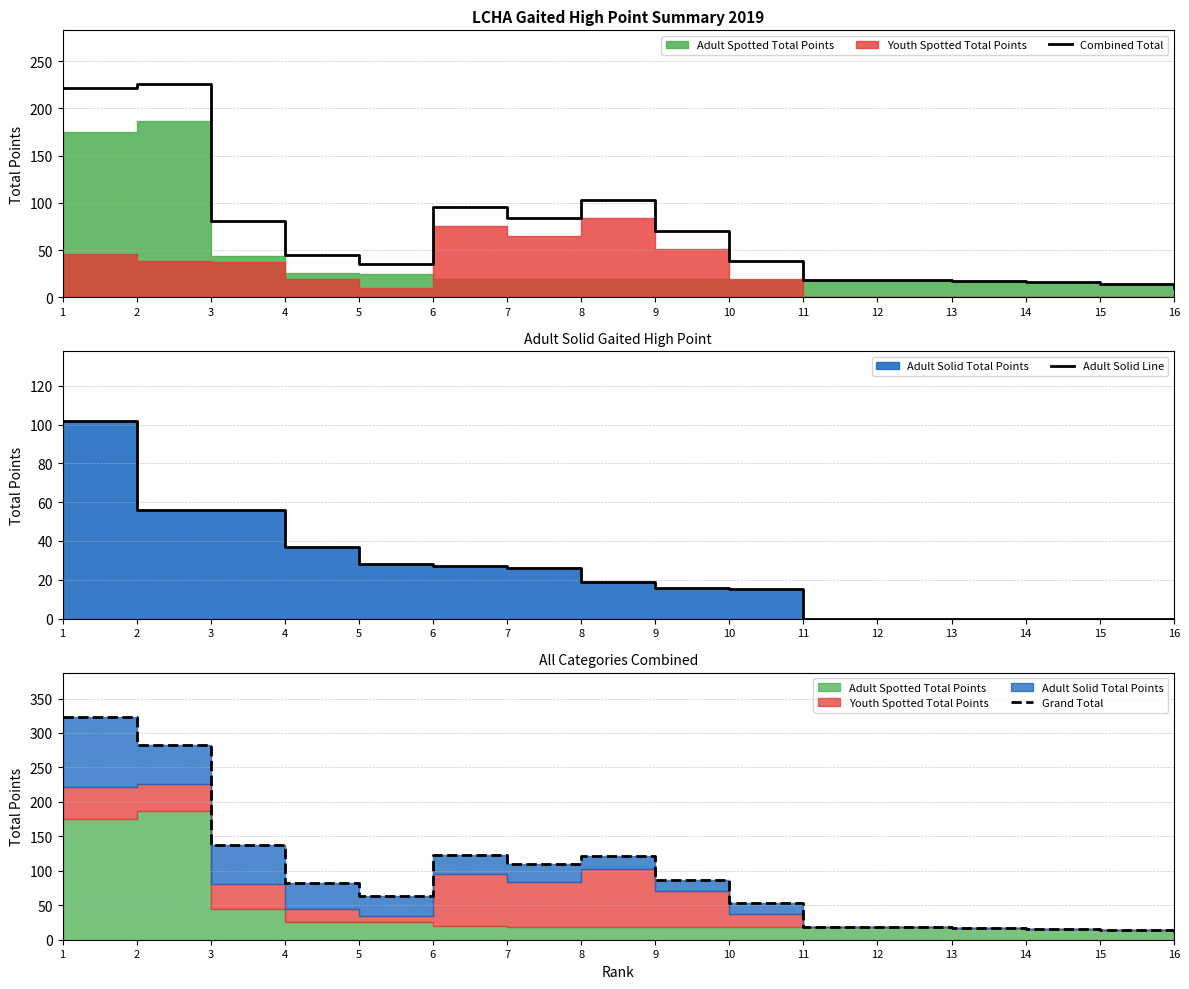

What is the greatest value displayed?

323